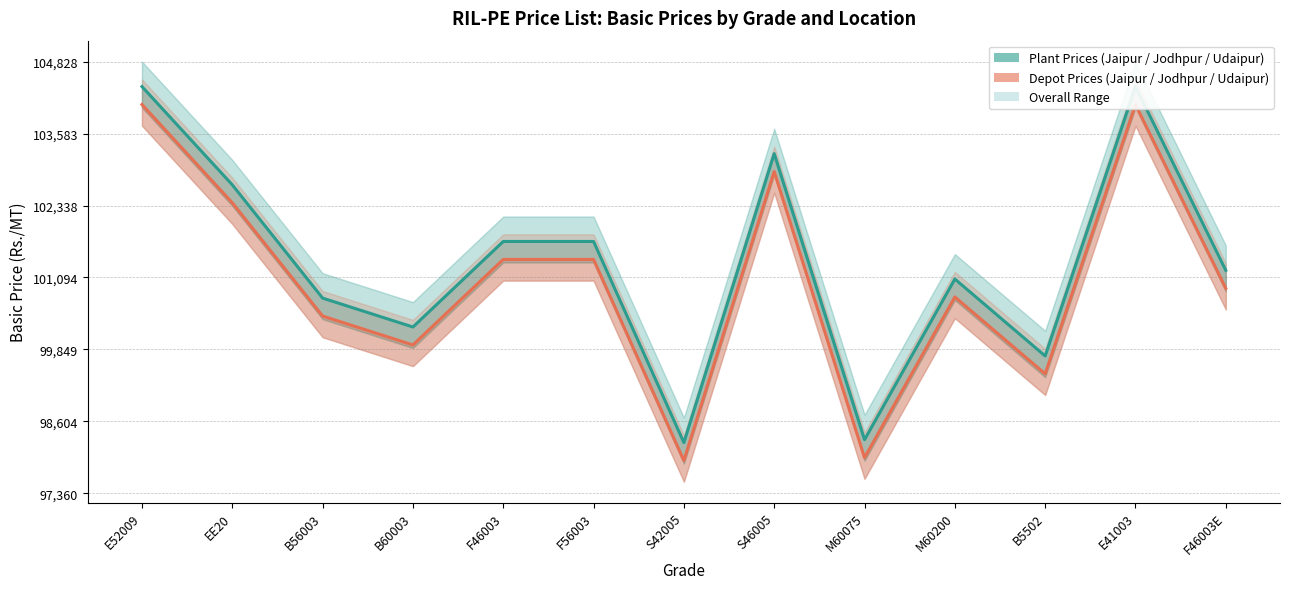

What is the sum of the Plant Prices (Jaipur/Jodhpur/Udaipur) values at EE20 and B56003?

8714.0